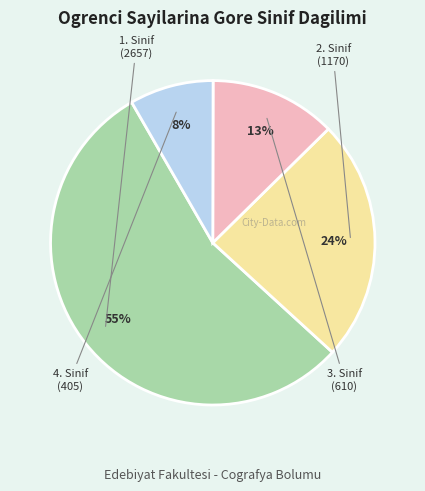

Approximately how many times larger is the value at 1. Sinif compared to 2. Sinif?

2.3